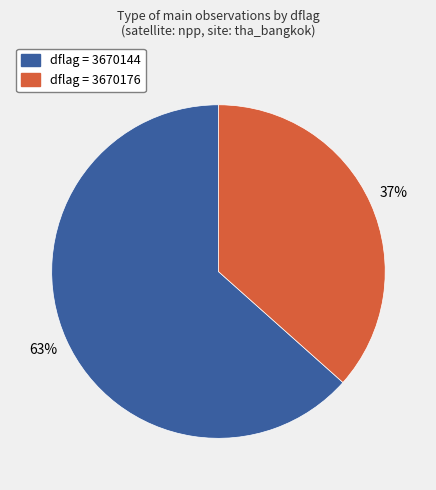

Which category has the smallest portion of the pie?

dflag = 3670176